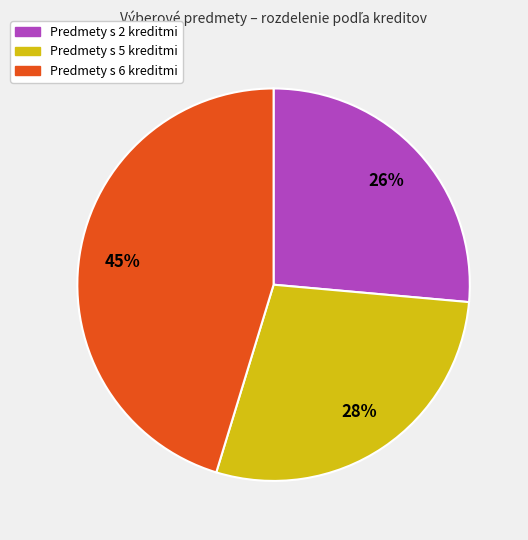

To the nearest percent, what is the difference between the largest and smallest slice percentages?

19%